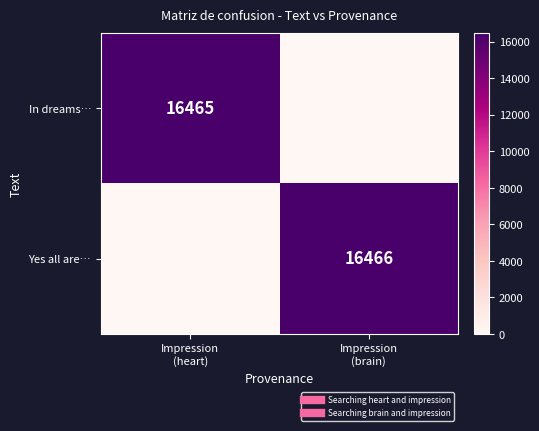

List the series in order of their overall mean, highest first.

Yes all are…, In dreams…